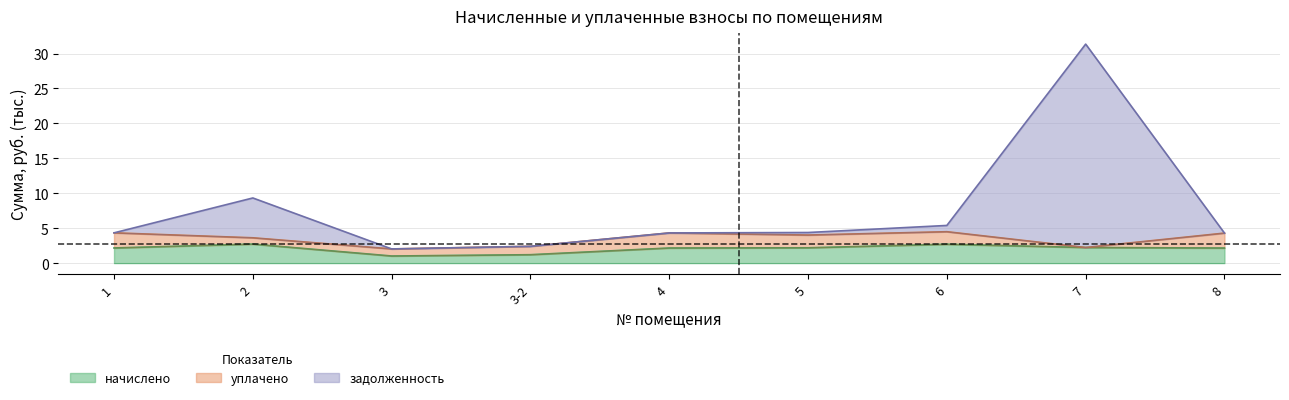

What position from the left is 3?

3